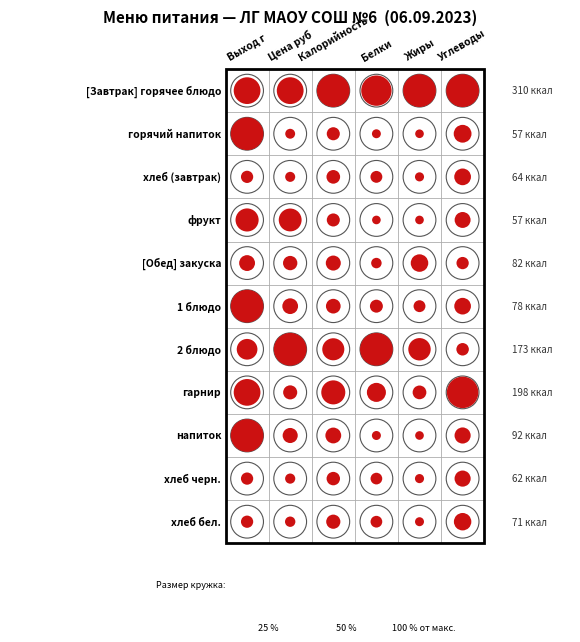

Which has a higher value, 3 or 5?

5